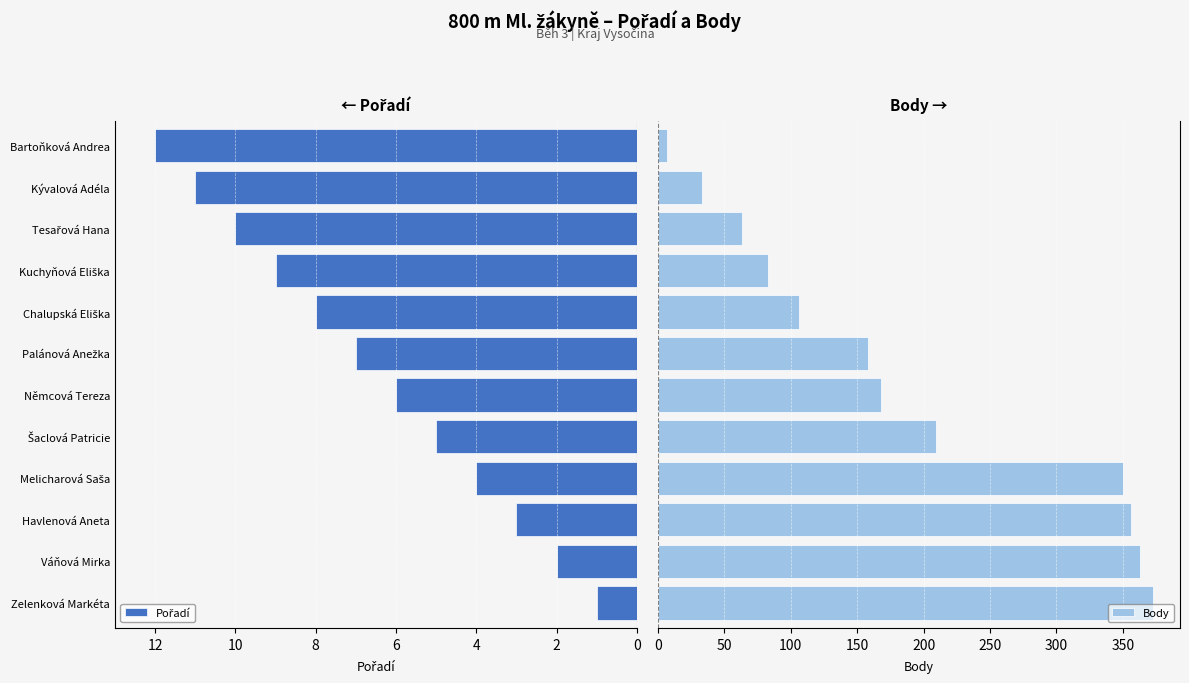

How many data points in Body are above 168?

5